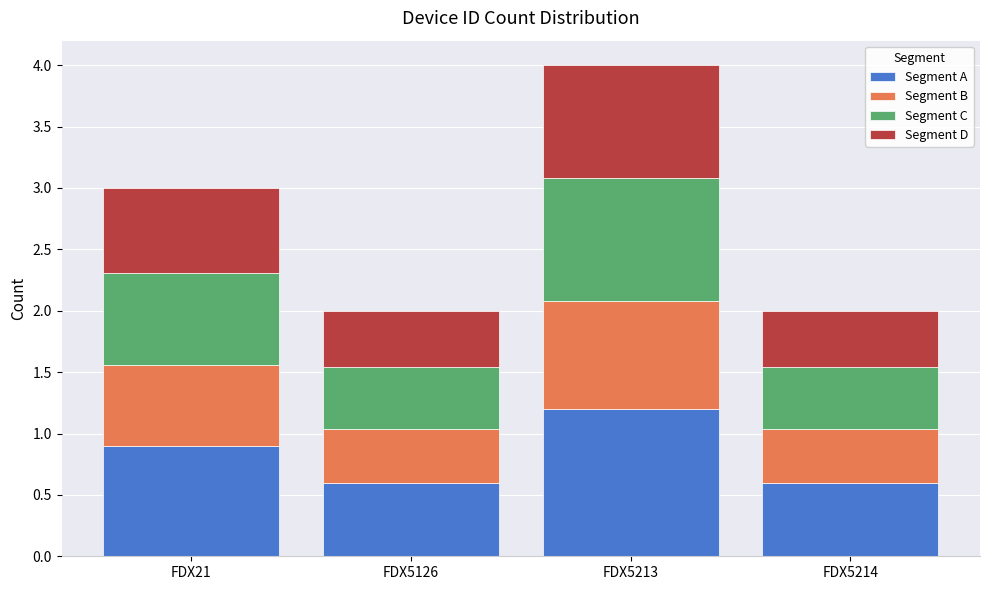

What is the highest value of the Segment A series?

1.2